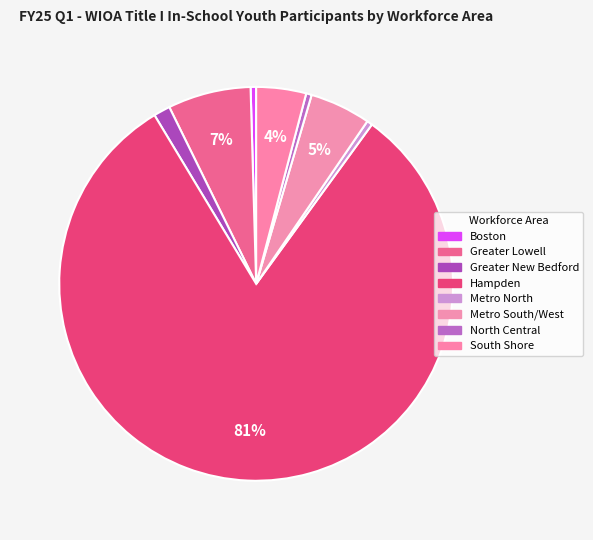

Which has a higher value, Metro South/West or South Shore?

Metro South/West